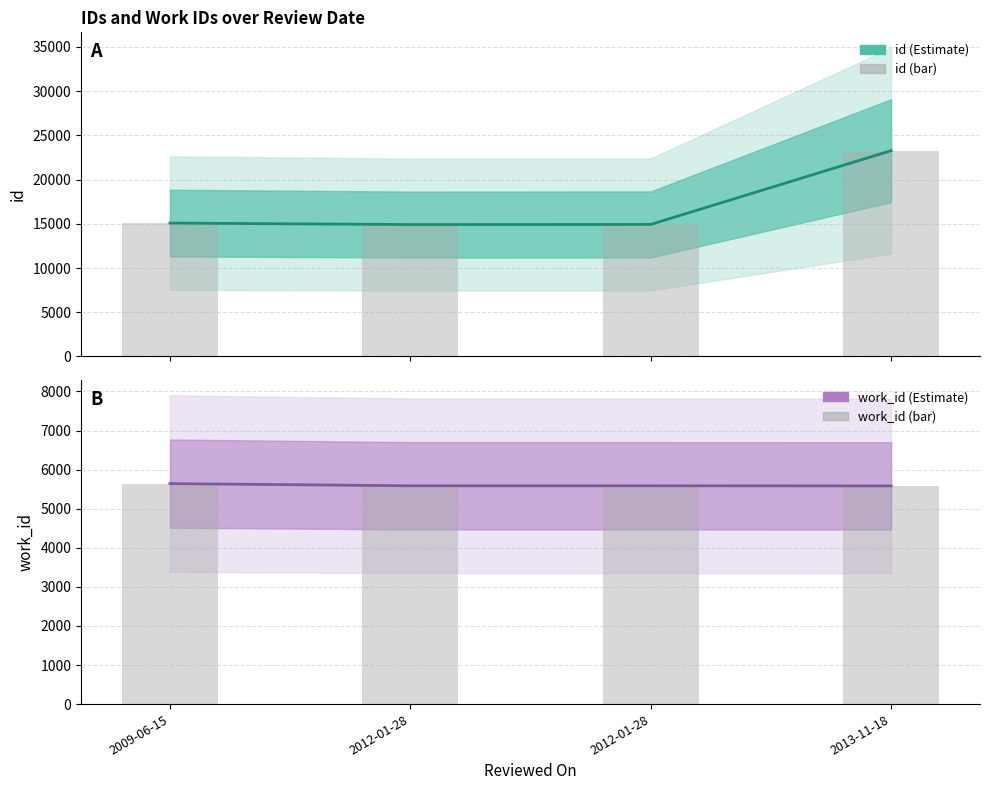

Which label corresponds to the largest value in the chart?

2013-11-18